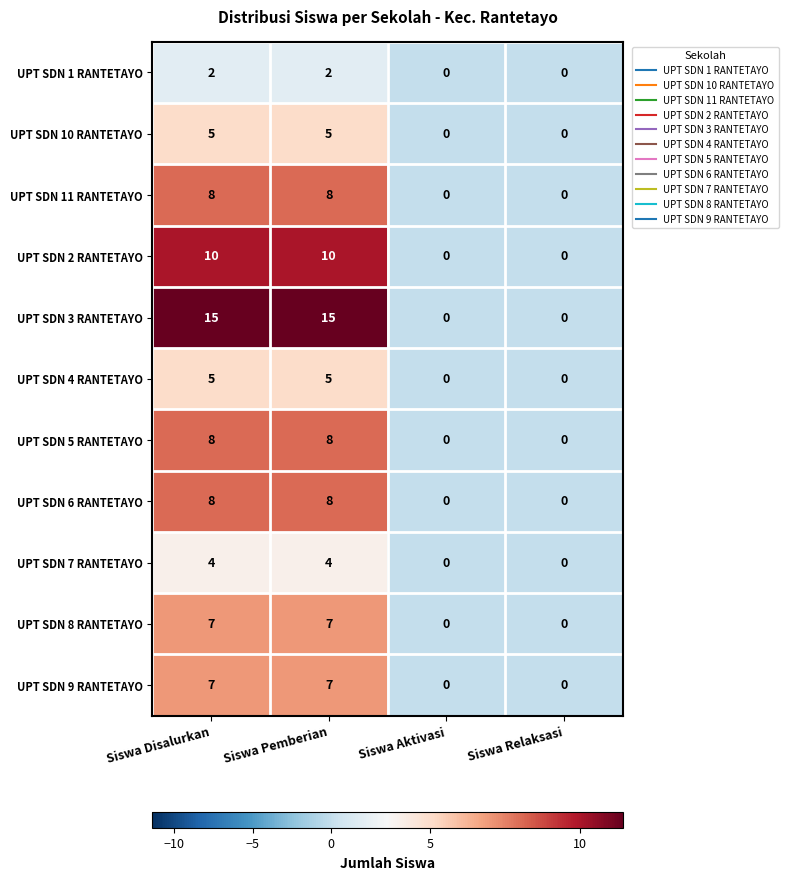

What is the maximum value for UPT SDN 9 RANTETAYO?

7